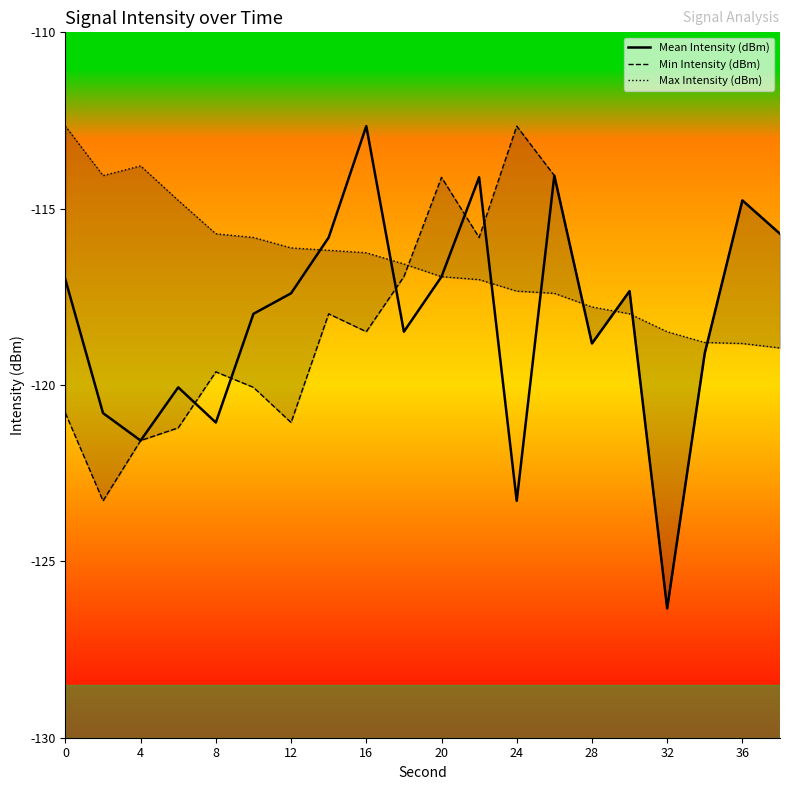

Where is the first local minimum for Mean Intensity (dBm)?

4